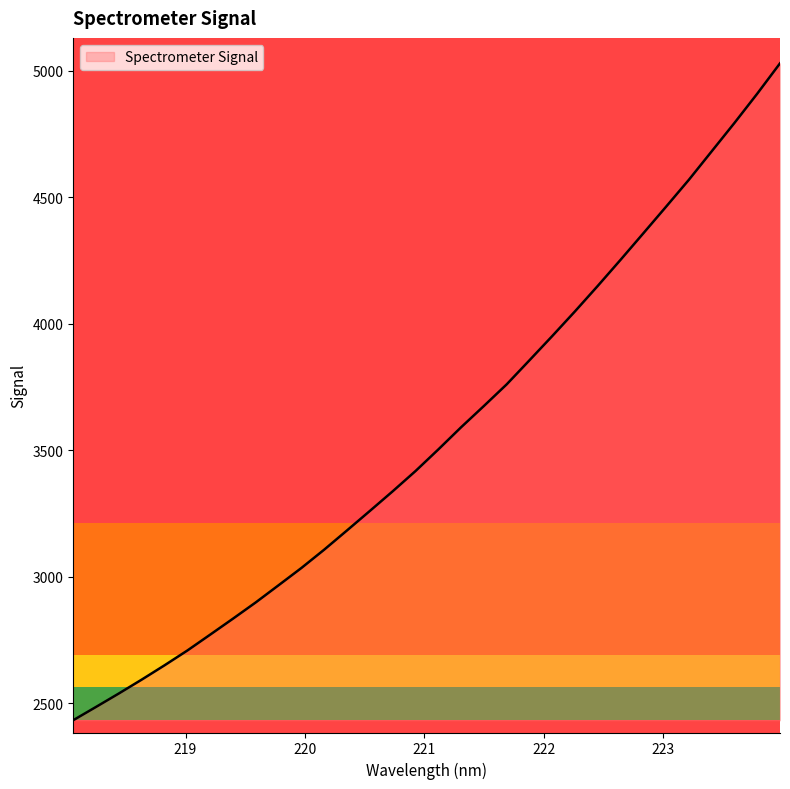

What is the smallest value displayed?

2433.6